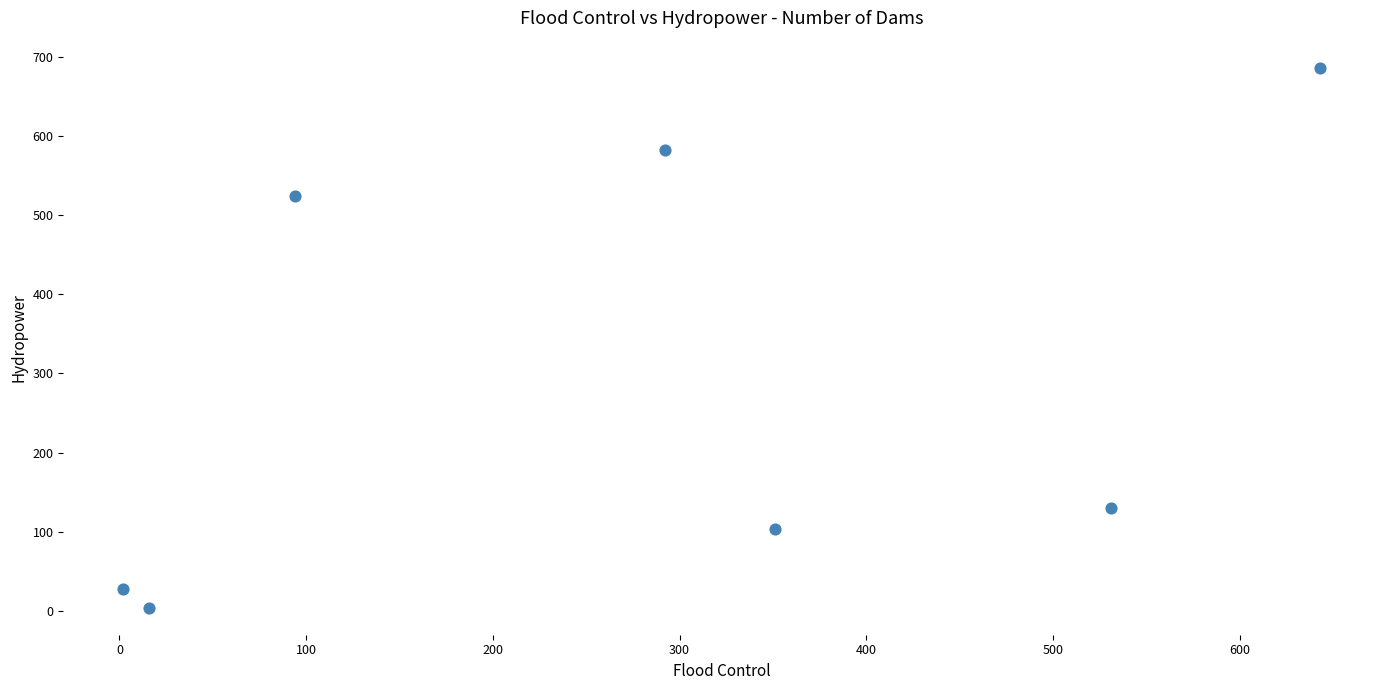

What is the range of Y values (max minus min)?

682